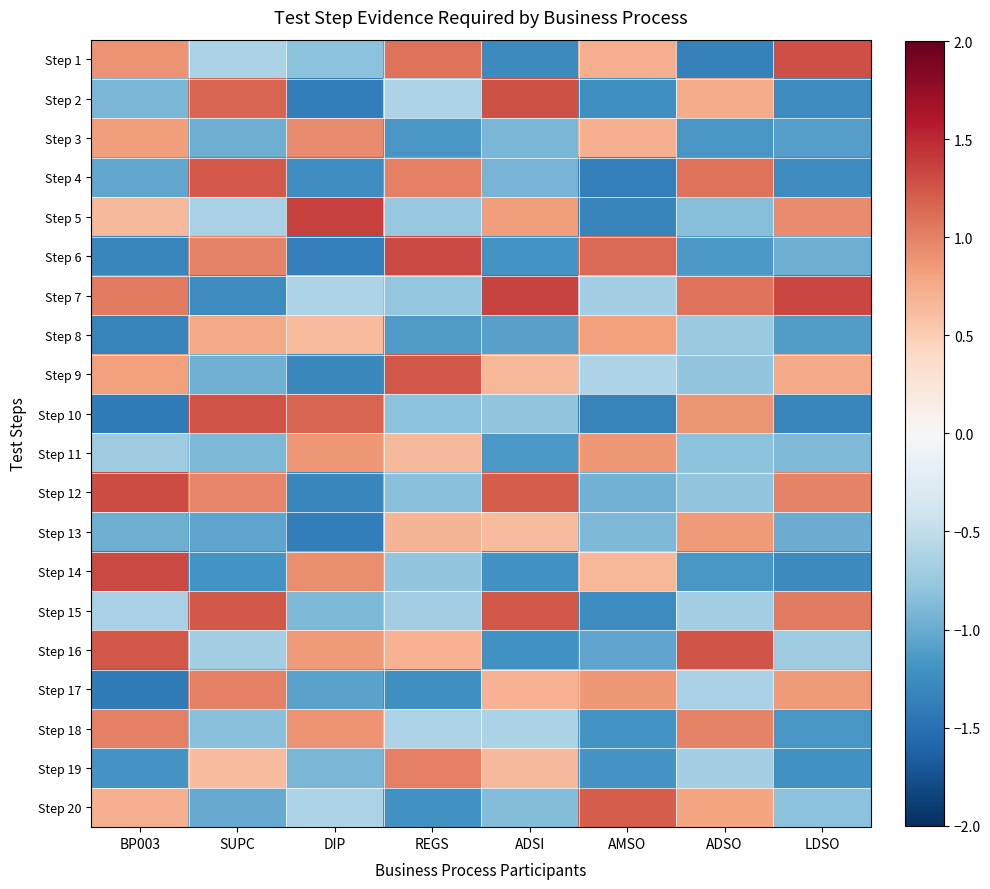

Reading left to right, transcribe all the data shown in this chart.

Step 1: BP003=0.9	SUPC=-0.6	DIP=-0.8	REGS=1.1	ADSI=-1.3	AMSO=0.7	ADSO=-1.4	LDSO=1.3
Step 2: BP003=-0.9	SUPC=1.2	DIP=-1.4	REGS=-0.6	ADSI=1.3	AMSO=-1.2	ADSO=0.7	LDSO=-1.3
Step 3: BP003=0.8	SUPC=-1.0	DIP=0.9	REGS=-1.2	ADSI=-0.9	AMSO=0.7	ADSO=-1.2	LDSO=-1.1
Step 4: BP003=-1.0	SUPC=1.2	DIP=-1.2	REGS=1.0	ADSI=-0.9	AMSO=-1.4	ADSO=1.1	LDSO=-1.3
Step 5: BP003=0.7	SUPC=-0.6	DIP=1.4	REGS=-0.8	ADSI=0.8	AMSO=-1.3	ADSO=-0.9	LDSO=1.0
Step 6: BP003=-1.3	SUPC=1.0	DIP=-1.4	REGS=1.3	ADSI=-1.2	AMSO=1.1	ADSO=-1.2	LDSO=-1.0
Step 7: BP003=1.0	SUPC=-1.3	DIP=-0.6	REGS=-0.8	ADSI=1.4	AMSO=-0.7	ADSO=1.1	LDSO=1.3
Step 8: BP003=-1.3	SUPC=0.8	DIP=0.6	REGS=-1.1	ADSI=-1.1	AMSO=0.8	ADSO=-0.7	LDSO=-1.1
Step 9: BP003=0.8	SUPC=-1.0	DIP=-1.3	REGS=1.2	ADSI=0.7	AMSO=-0.6	ADSO=-0.8	LDSO=0.8
Step 10: BP003=-1.4	SUPC=1.3	DIP=1.2	REGS=-0.8	ADSI=-0.8	AMSO=-1.3	ADSO=0.9	LDSO=-1.3
Step 11: BP003=-0.7	SUPC=-0.9	DIP=0.9	REGS=0.7	ADSI=-1.2	AMSO=0.9	ADSO=-0.8	LDSO=-0.9
Step 12: BP003=1.3	SUPC=1.0	DIP=-1.3	REGS=-0.8	ADSI=1.2	AMSO=-1.0	ADSO=-0.8	LDSO=1.0
Step 13: BP003=-1.0	SUPC=-1.1	DIP=-1.4	REGS=0.7	ADSI=0.6	AMSO=-0.9	ADSO=0.9	LDSO=-1.0
Step 14: BP003=1.3	SUPC=-1.2	DIP=0.9	REGS=-0.8	ADSI=-1.2	AMSO=0.7	ADSO=-1.2	LDSO=-1.3
Step 15: BP003=-0.7	SUPC=1.2	DIP=-0.9	REGS=-0.7	ADSI=1.2	AMSO=-1.3	ADSO=-0.7	LDSO=1.0
Step 16: BP003=1.2	SUPC=-0.7	DIP=0.9	REGS=0.7	ADSI=-1.2	AMSO=-1.1	ADSO=1.3	LDSO=-0.7
Step 17: BP003=-1.4	SUPC=1.0	DIP=-1.1	REGS=-1.2	ADSI=0.7	AMSO=0.9	ADSO=-0.6	LDSO=0.9
Step 18: BP003=1.0	SUPC=-0.8	DIP=0.9	REGS=-0.6	ADSI=-0.6	AMSO=-1.2	ADSO=1.0	LDSO=-1.2
Step 19: BP003=-1.2	SUPC=0.6	DIP=-0.9	REGS=1.0	ADSI=0.6	AMSO=-1.2	ADSO=-0.7	LDSO=-1.2
Step 20: BP003=0.7	SUPC=-1.0	DIP=-0.6	REGS=-1.2	ADSI=-0.9	AMSO=1.2	ADSO=0.8	LDSO=-0.8